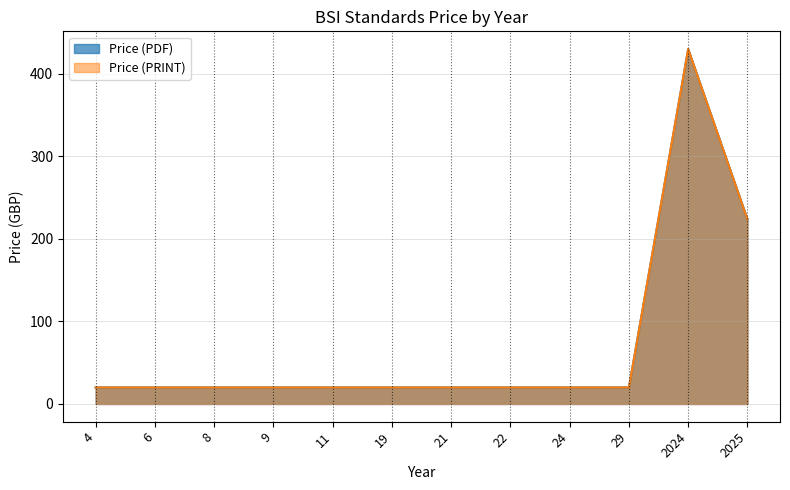

How many lines are shown in the chart?

2